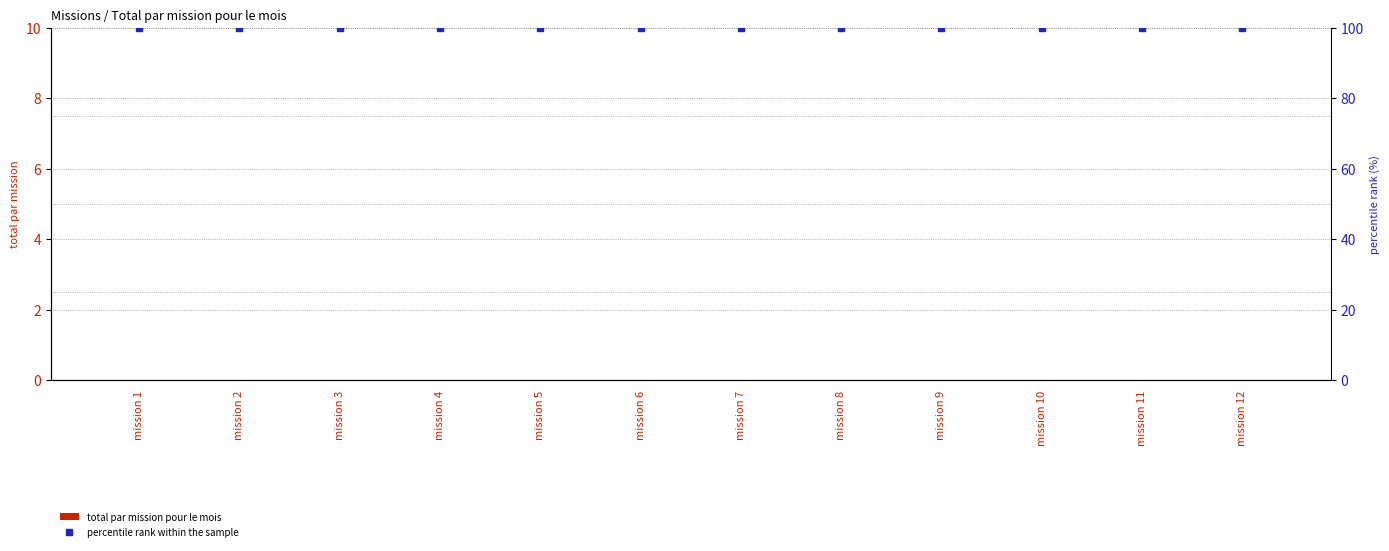

What are all the series names shown in the legend?

total par mission pour le mois, percentile rank within the sample